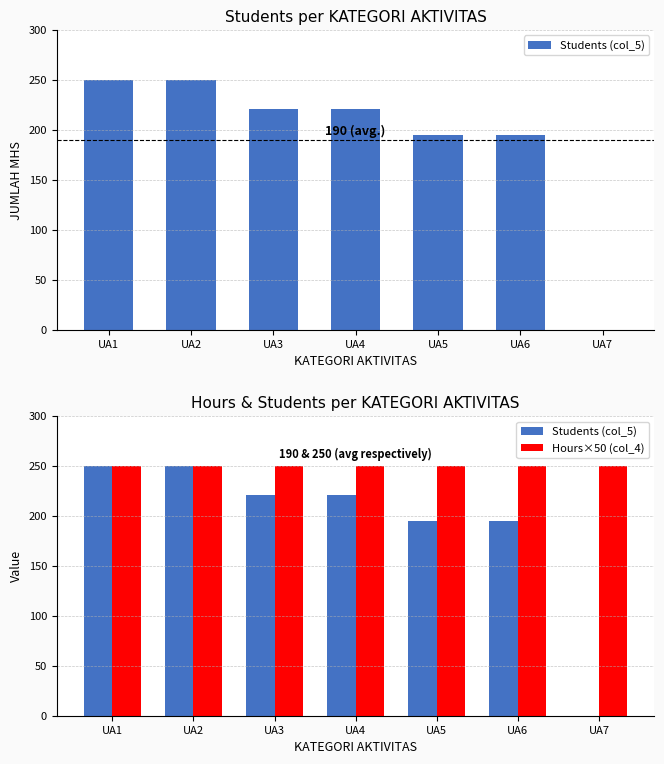

Reading left to right, extract all data points from this chart.

Students (col_5): 250	250	221	221	195	195	0
Hours×50 (col_4): 250	250	250	250	250	250	250